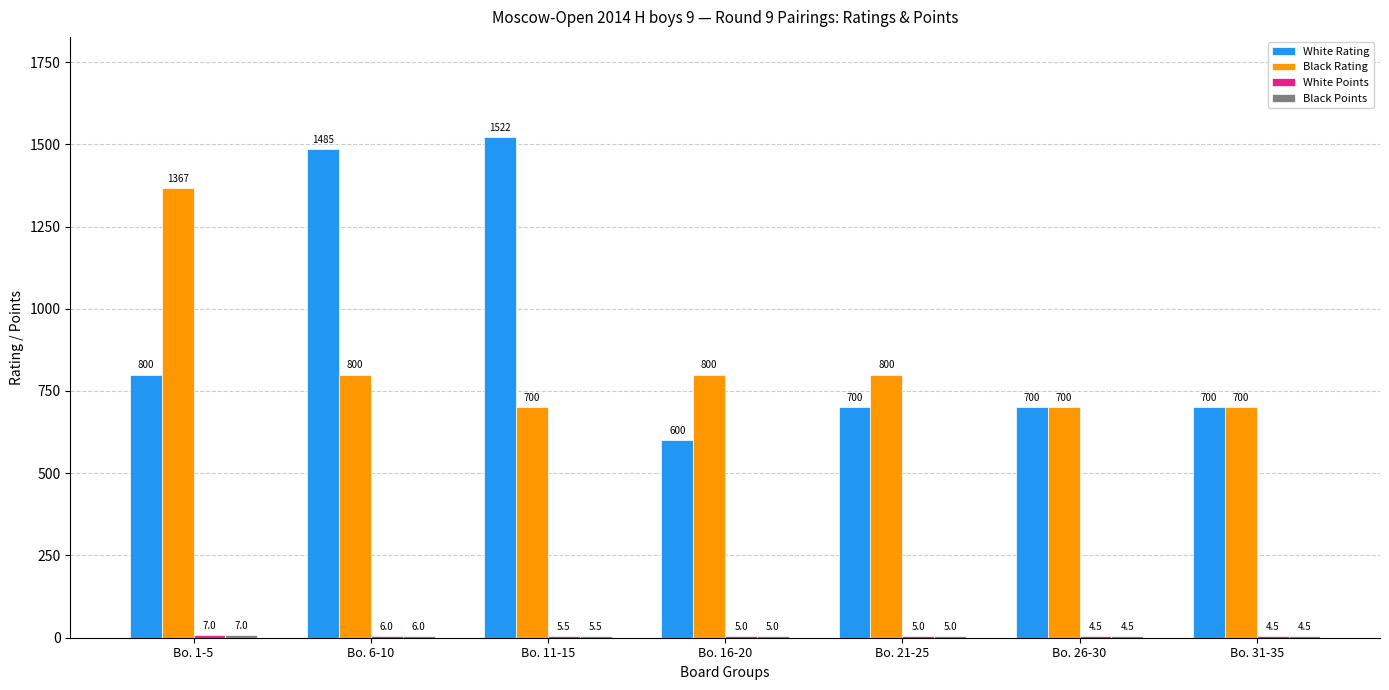

Which series has the largest range (max minus min)?

White Rating